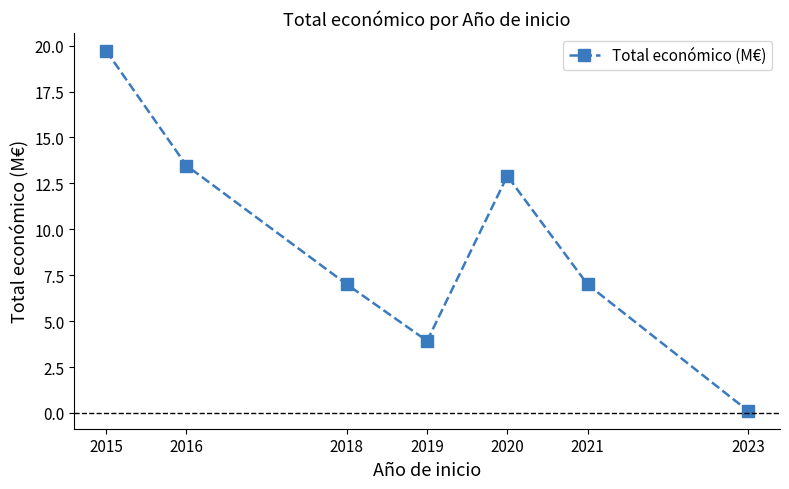

How many interior local valleys (lower than both neighbors) does the data have?

1